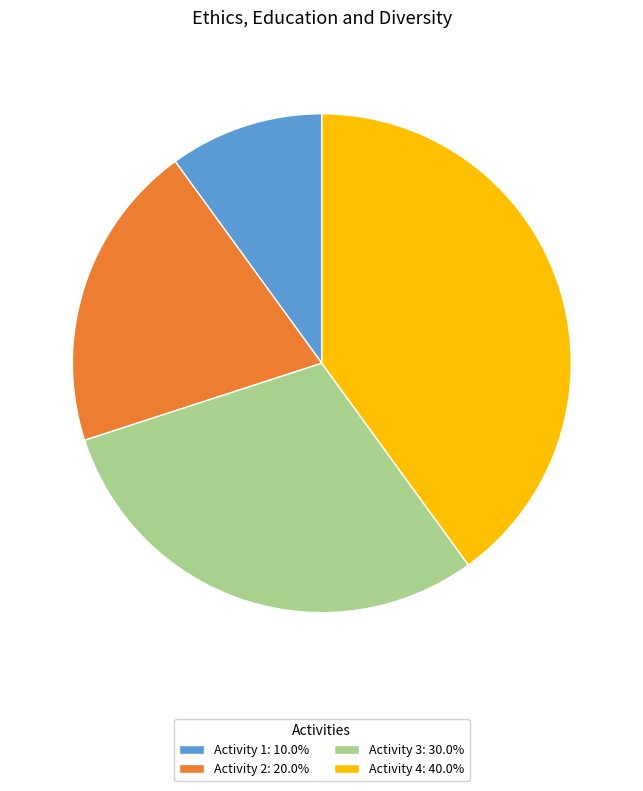

Rank the categories by value from lowest to highest.

Activity 1, Activity 2, Activity 3, Activity 4